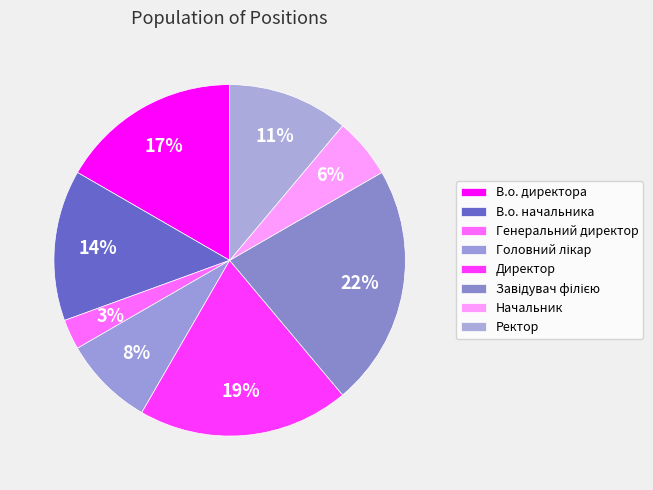

Count the number of slices in the pie.

8